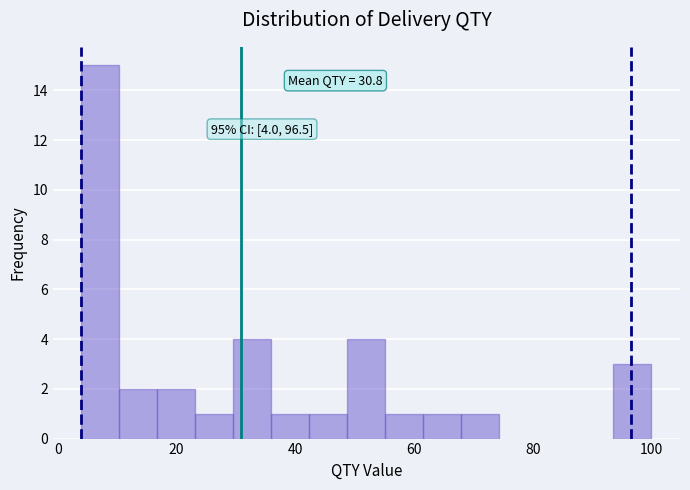

Around what value on the x-axis is the tallest bar? Give the approximate position of its centre, as read against the axis.

8